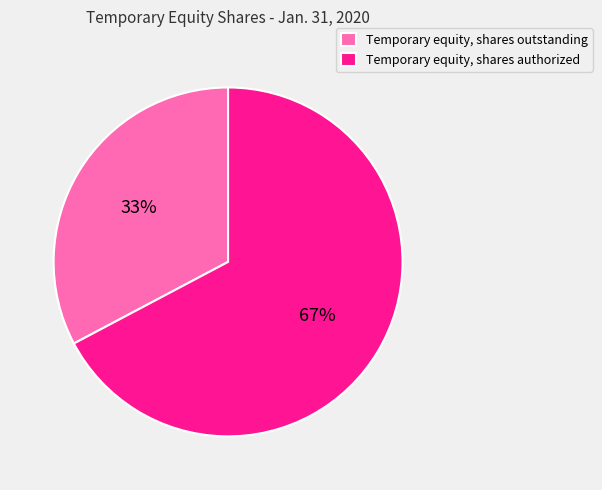

Do Temporary equity, shares authorized and Temporary equity, shares outstanding together represent more than half of the pie?

Yes